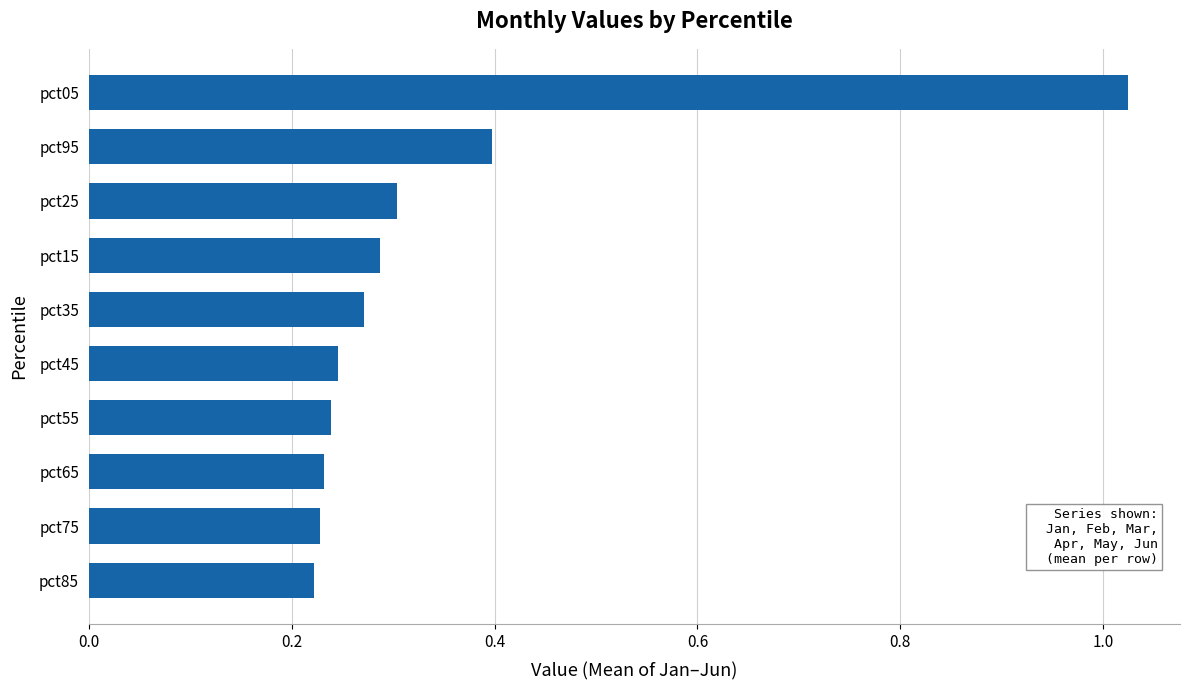

Which category has the highest value across all series?

pct05